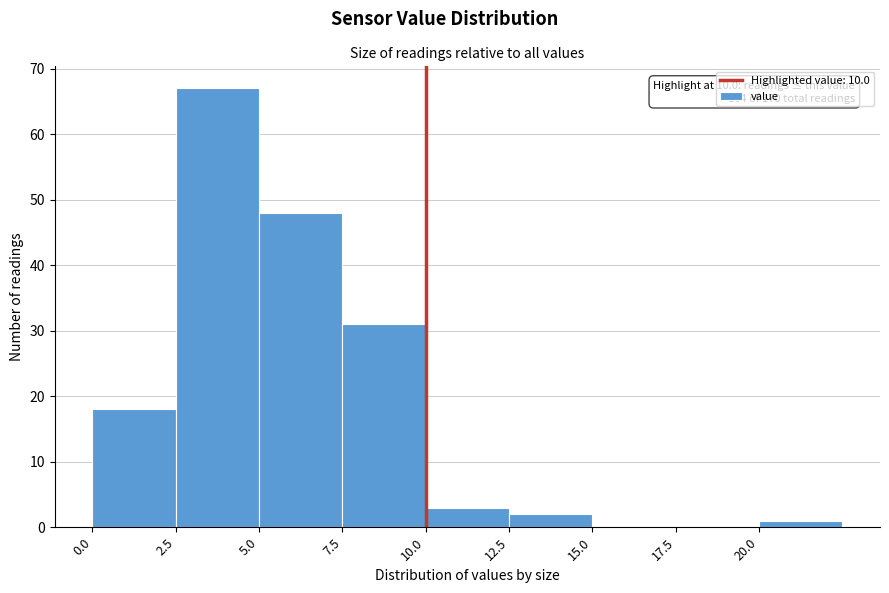

Over which range of the x-axis is the bar tallest?

2.5 to 5.0